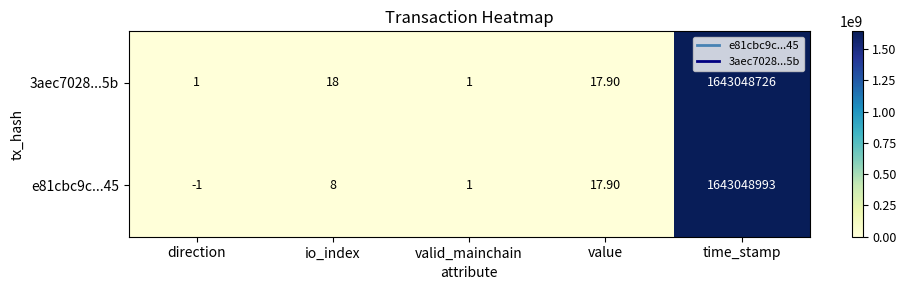

At which label is 3aec7028...5b closest to 821524363?

io_index